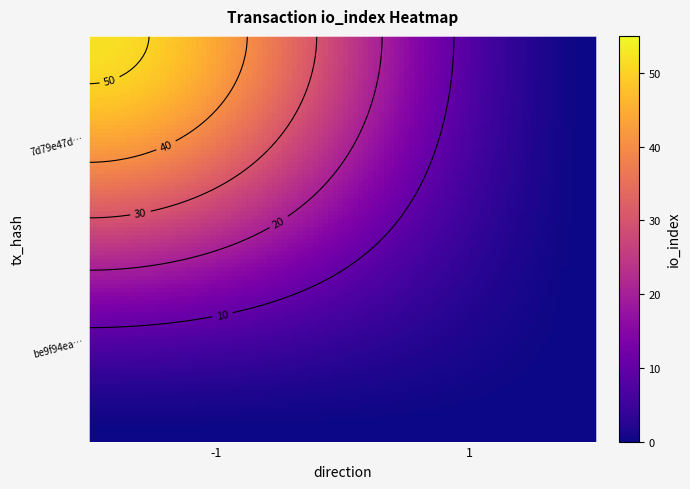

What is the total value across all series at io_index?

52